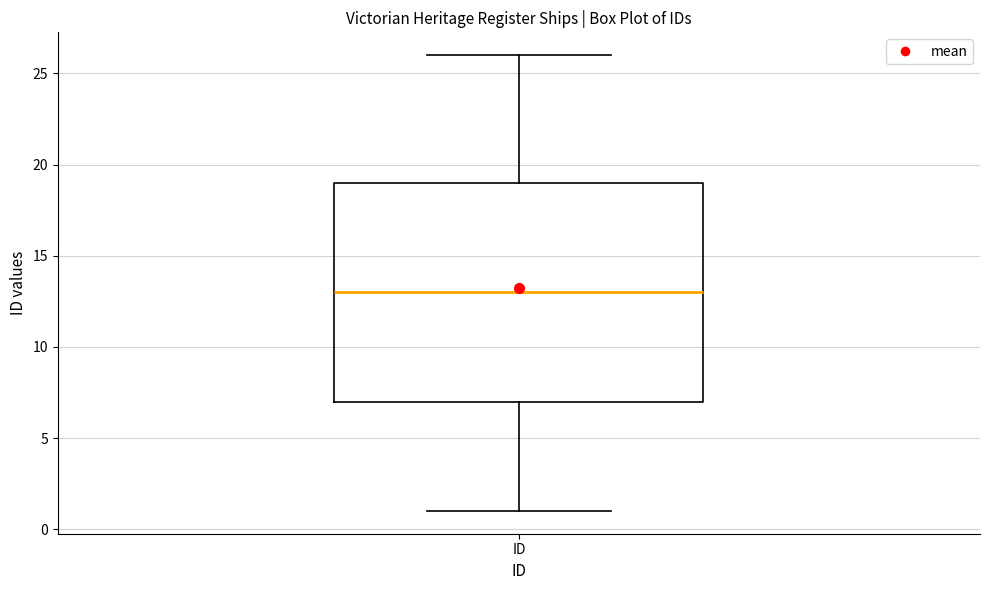

Where is the lower edge of the box for ID on the y-axis? The values are not printed on the chart, so give them approximately, as read against the axis.

7